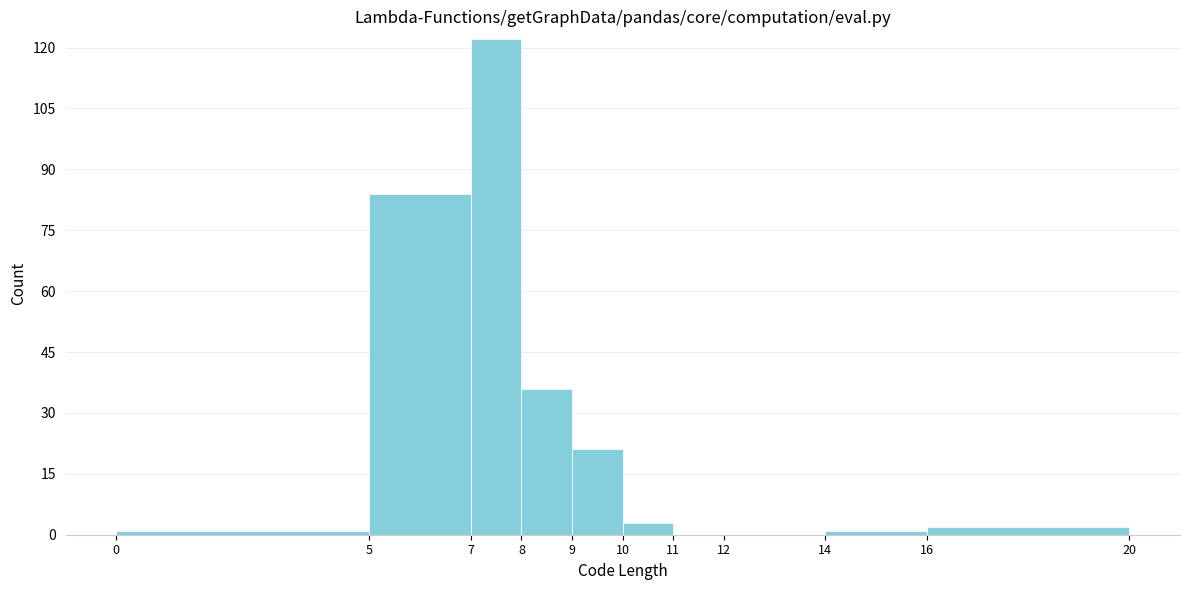

Reading left to right, list every bar in this chart as the range it spans on the x-axis followed by its height. The values are not printed on the chart, so give them approximately, as read against the axis.

0 to 5: under 2
5 to 7: 84
7 to 8: 122
8 to 9: 36
9 to 10: 22
10 to 11: 4
11 to 12: 0
12 to 14: 0
14 to 16: under 2
16 to 20: 2